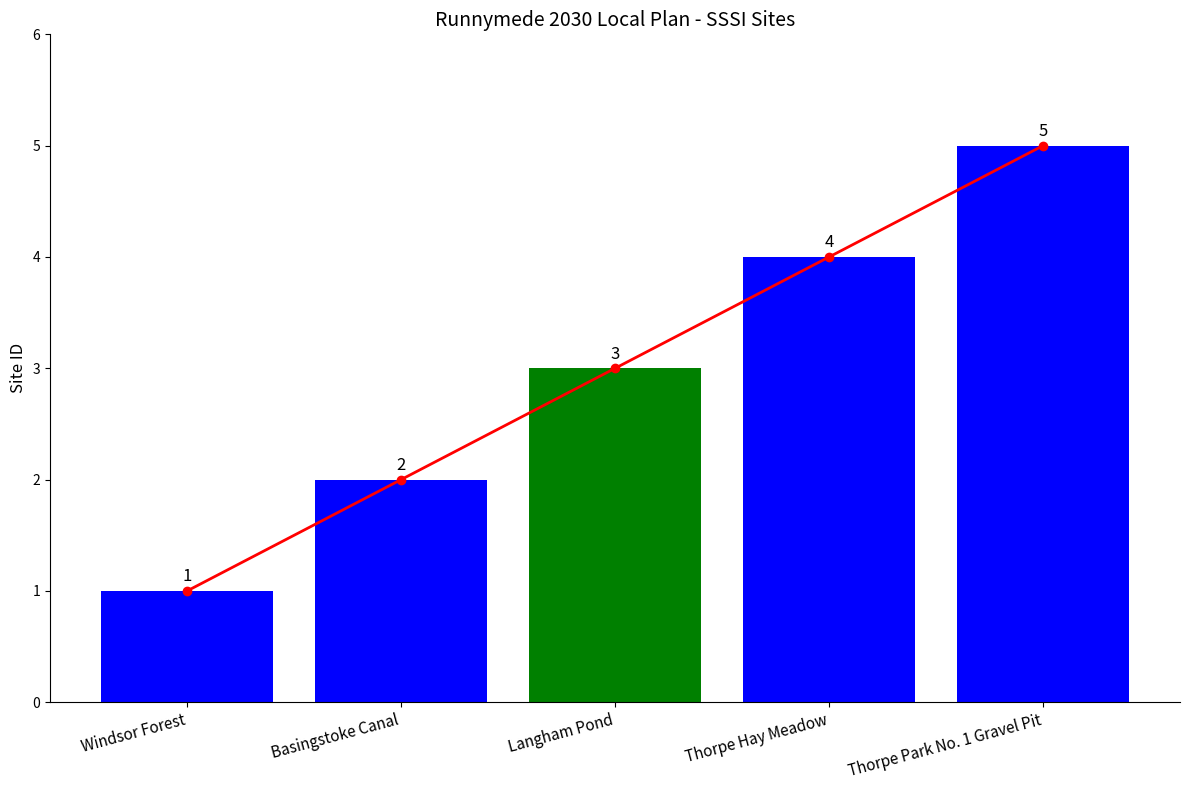

What position from the right is Basingstoke Canal?

4